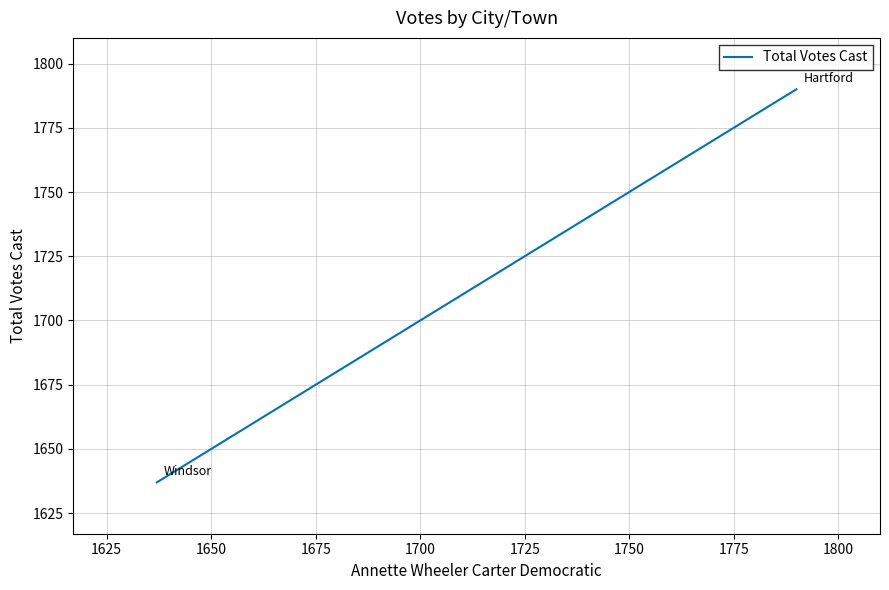

What is the minimum value shown in the chart?

1637